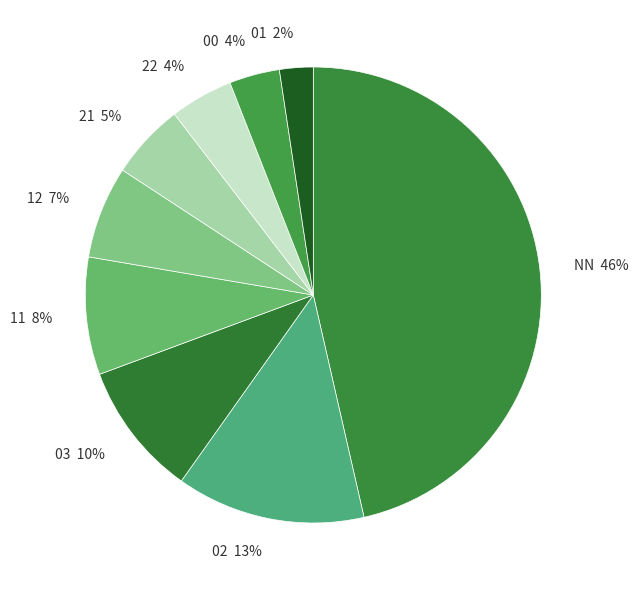

Which category has the smallest portion of the pie?

01